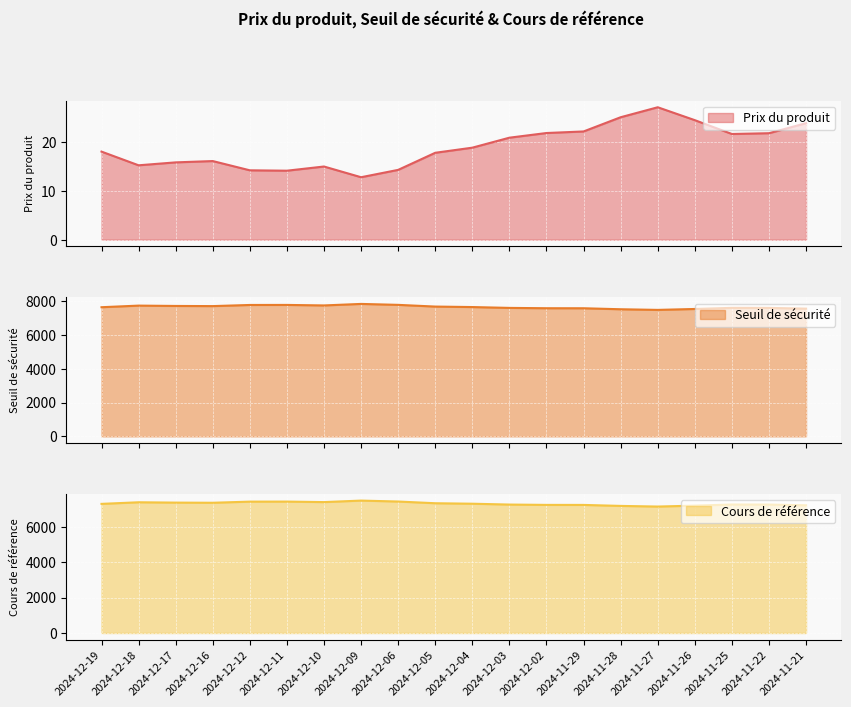

At which category does the chart reach its minimum across all series?

2024-12-09